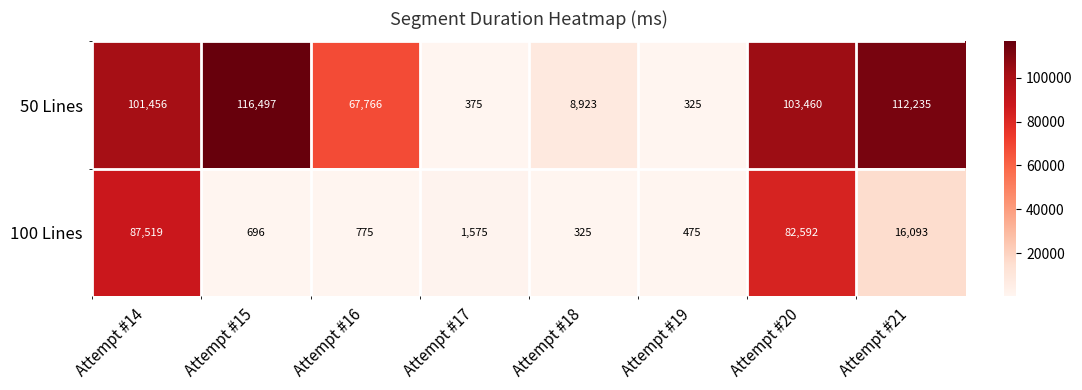

How many distinct data groups are displayed?

2